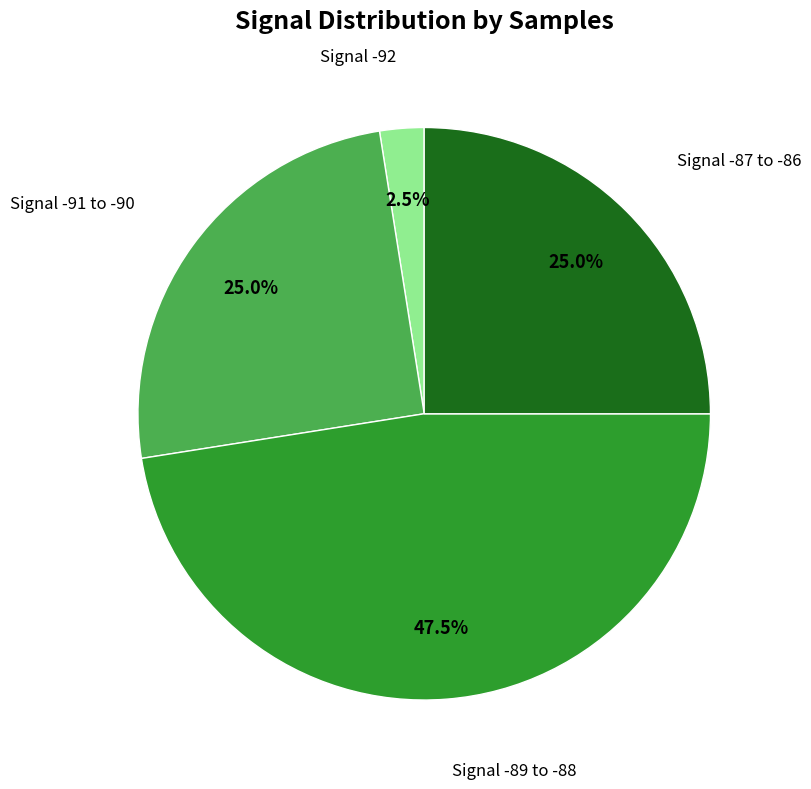

Is there any slice that represents more than half of the pie?

No